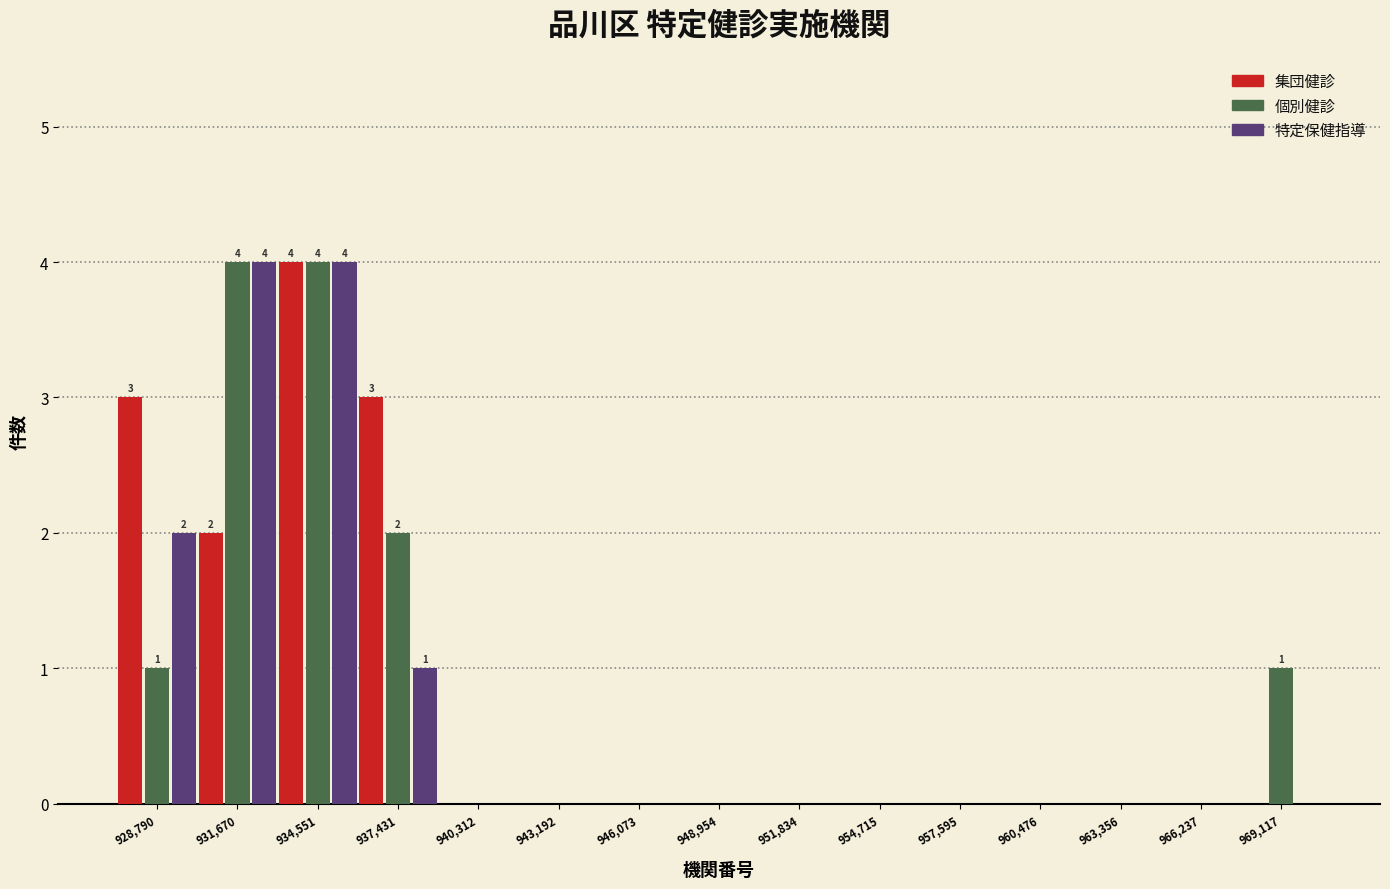

Is the value of 集団健診 at 937,431 greater than the value of 特定保健指導 at 966,237?

Yes